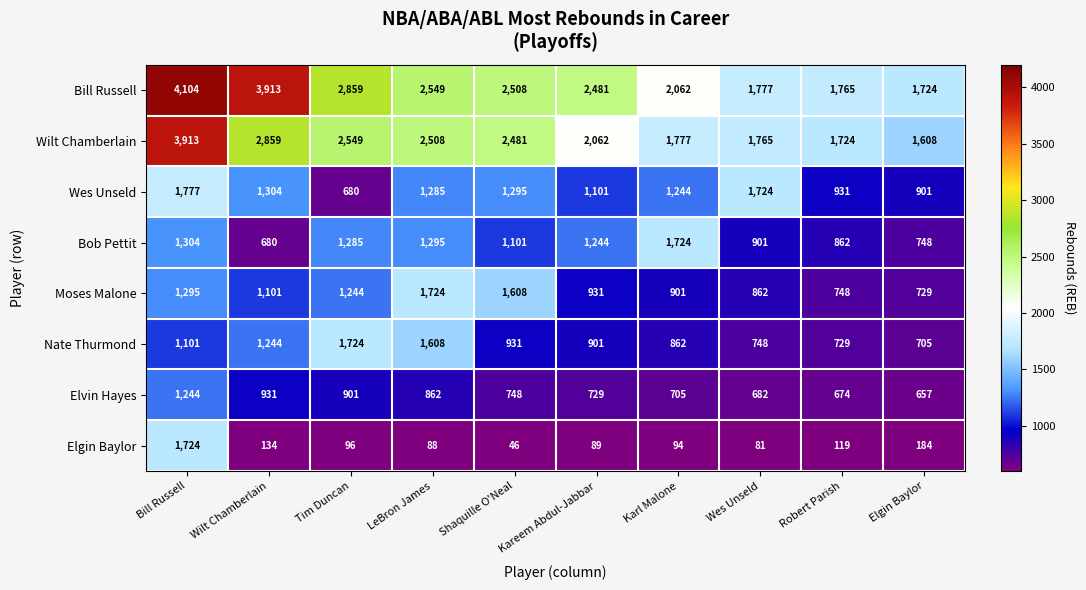

What value does the Elgin Baylor series have at Bill Russell?

1724